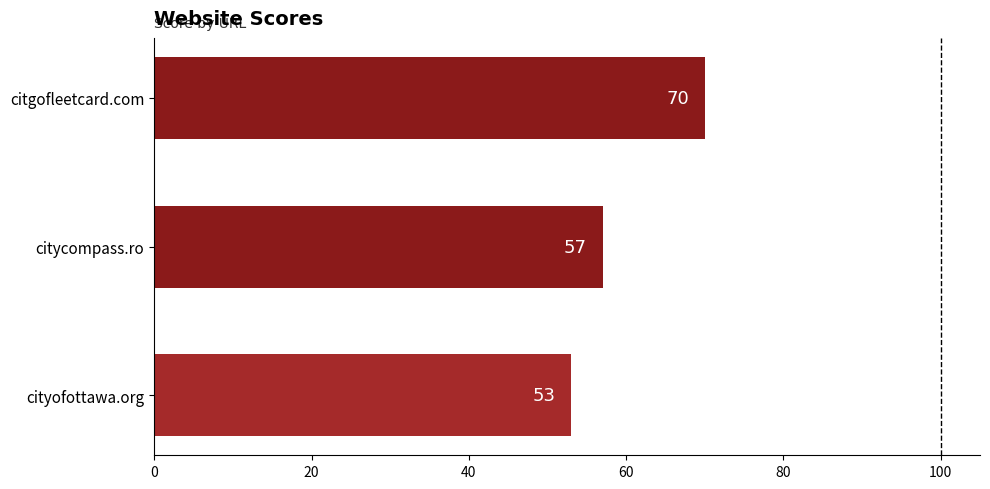

How many categories are shown in the chart?

3